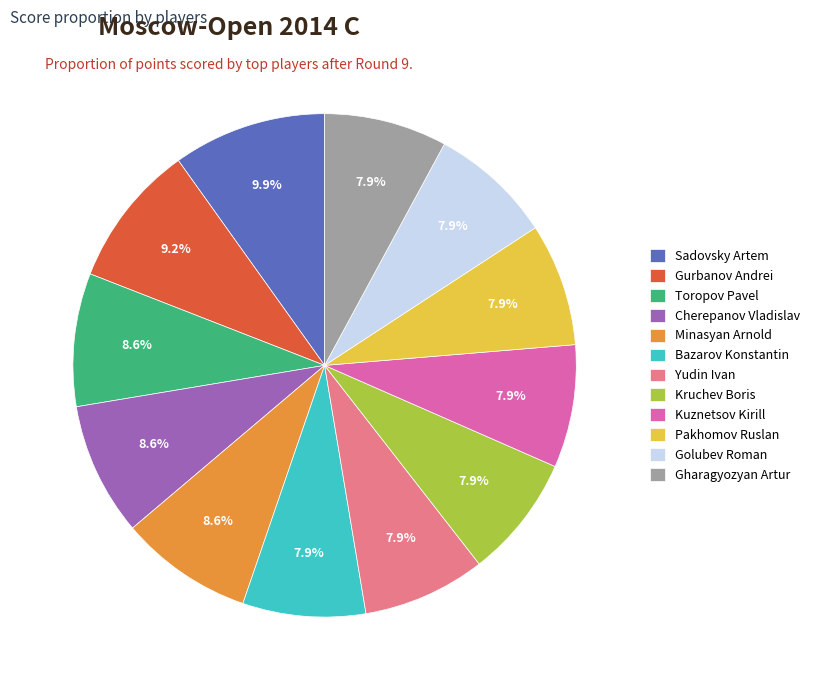

Which slice is the largest?

Sadovsky Artem